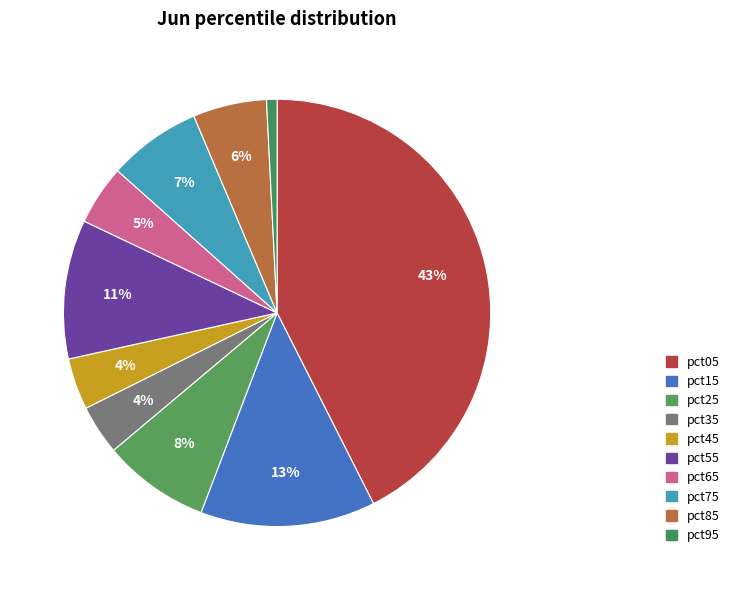

What is the change in value from pct35 to pct95?

-0.1